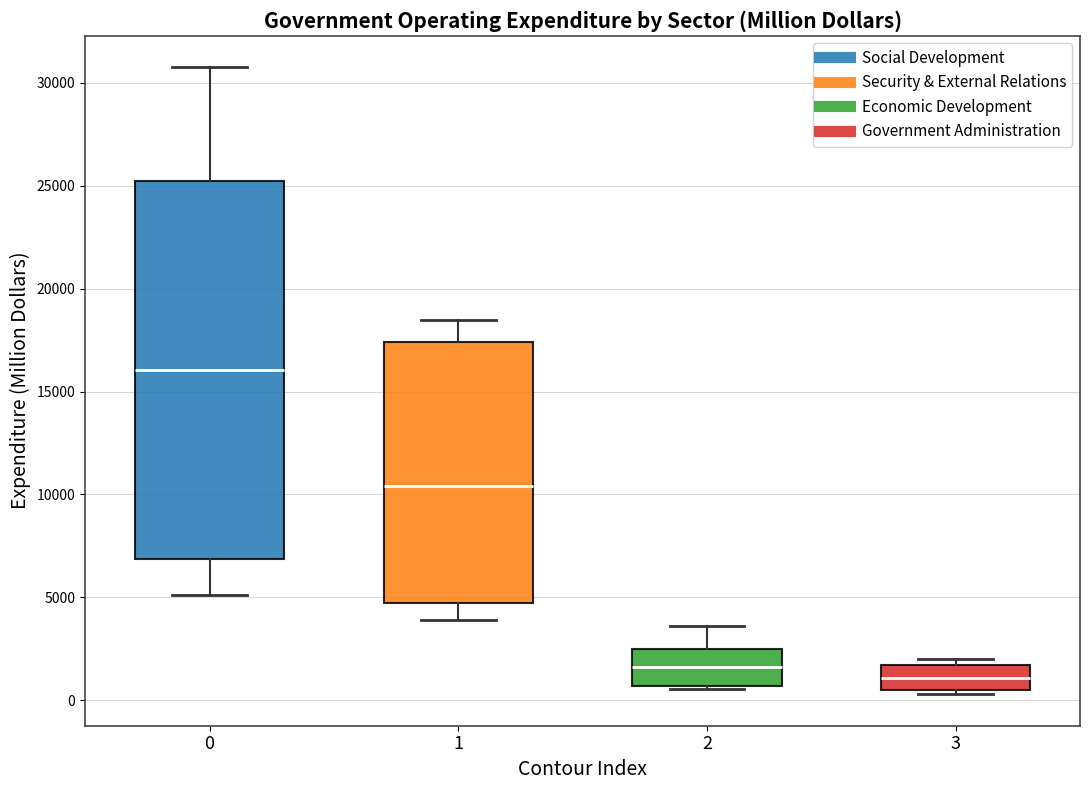

Comparing the boxes themselves (not the whiskers), which one is the tallest?

0